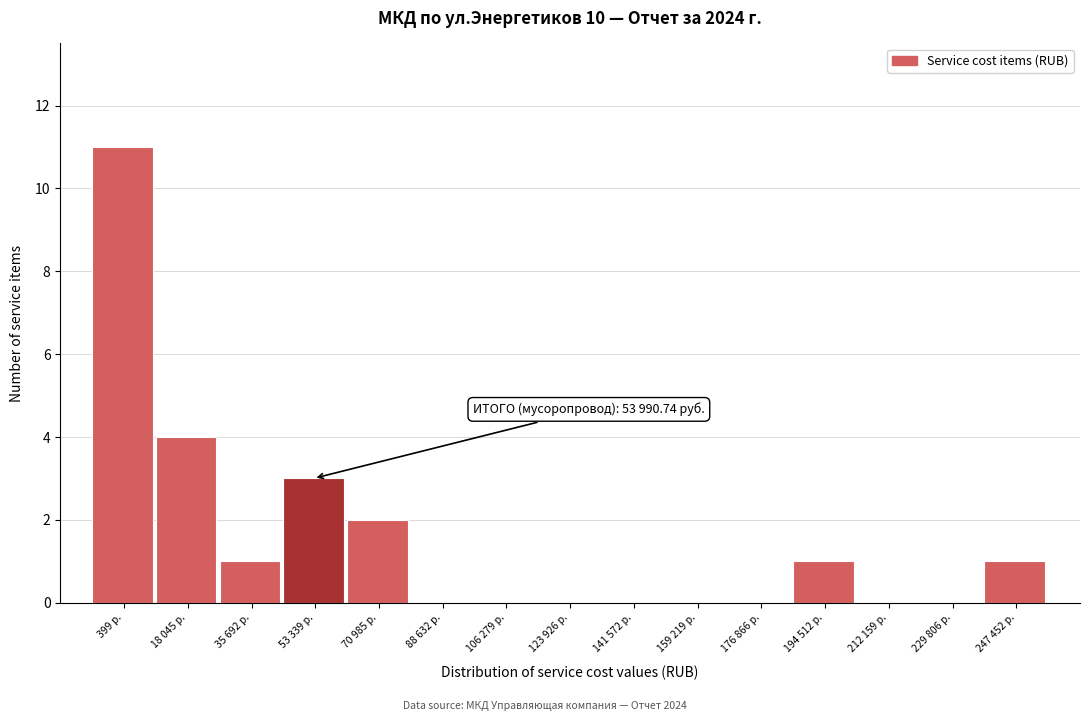

Reading left to right, extract all data points from this chart.

399 р.=11	18 045 р.=4	35 692 р.=1	53 339 р.=3	70 985 р.=2	88 632 р.=0	106 279 р.=0	123 926 р.=0	141 572 р.=0	159 219 р.=0	176 866 р.=0	194 512 р.=1	212 159 р.=0	229 806 р.=0	247 452 р.=1